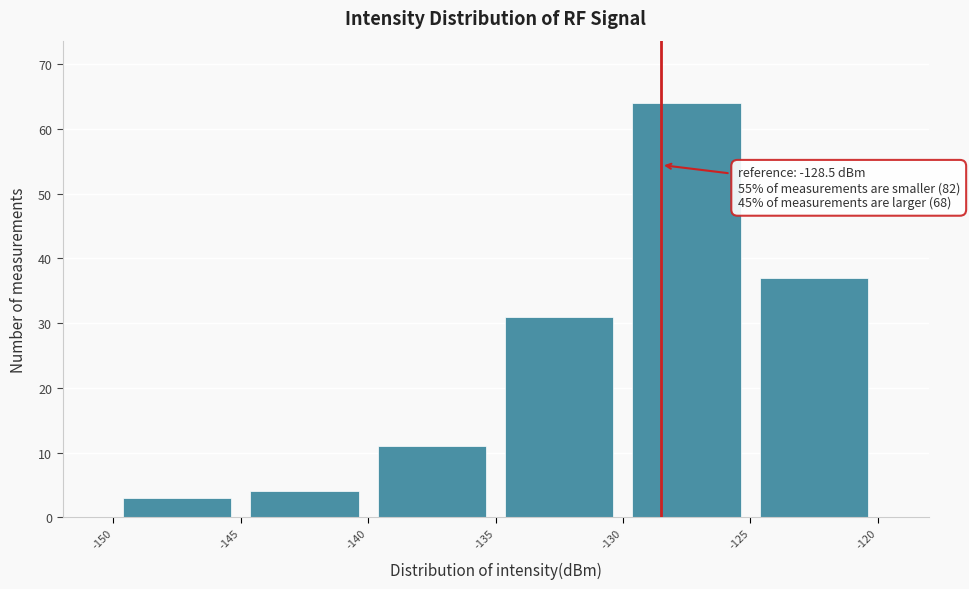

Over which range of the x-axis is the bar tallest?

-130 to -125